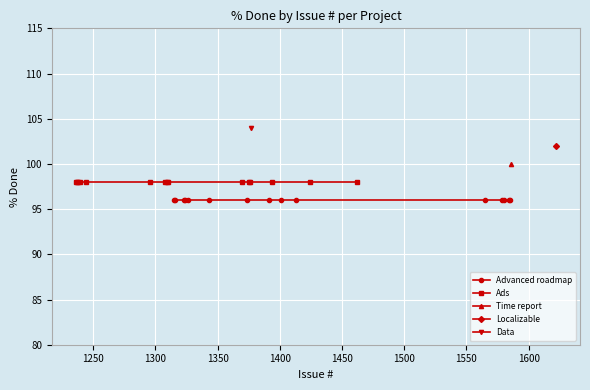

At how many categories does at least one series exceed 97?

15